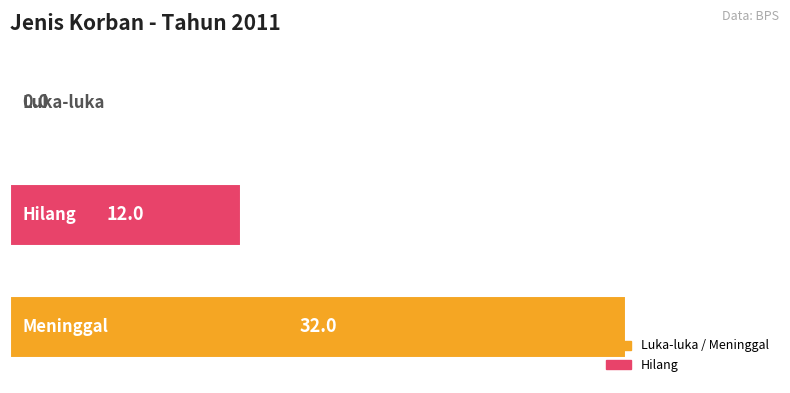

What is the greatest value displayed?

32